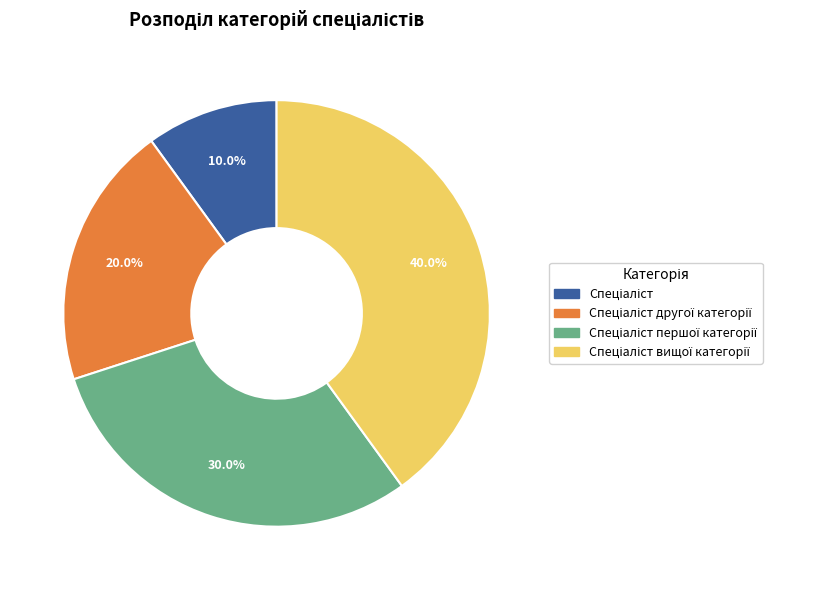

How many segments does this pie chart have?

4